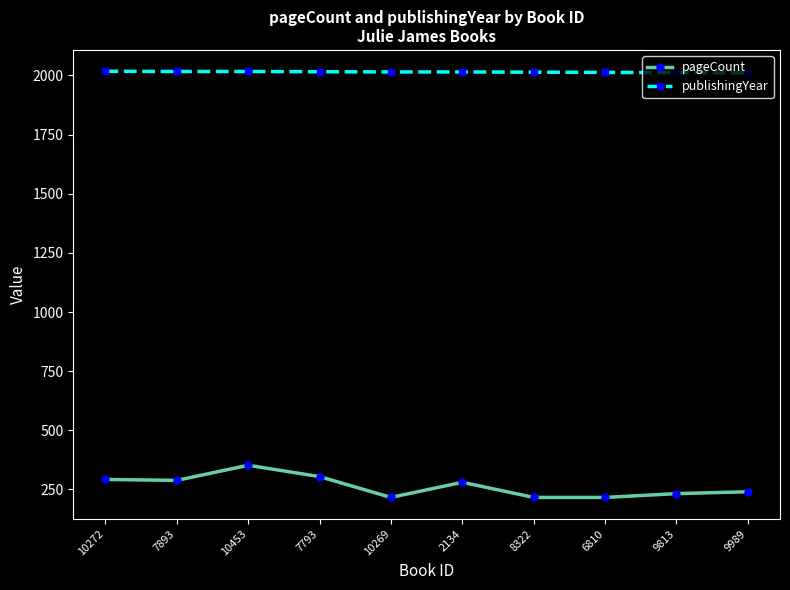

What is the minimum value shown in the chart?

216